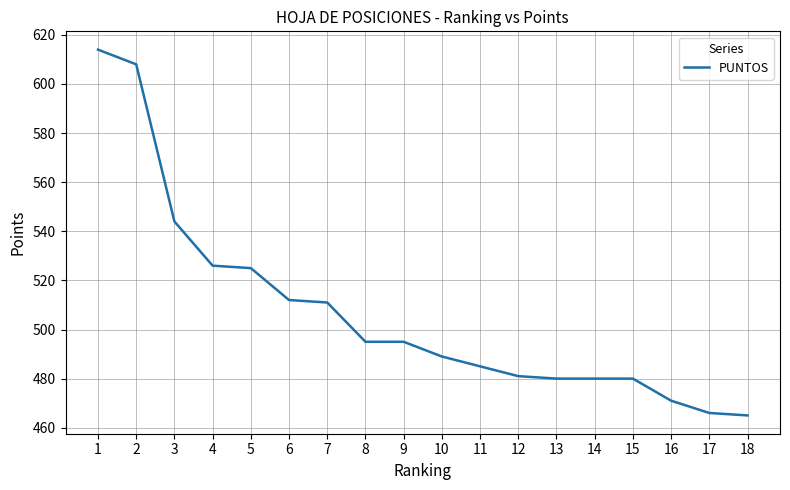

How many lines are shown in the chart?

1